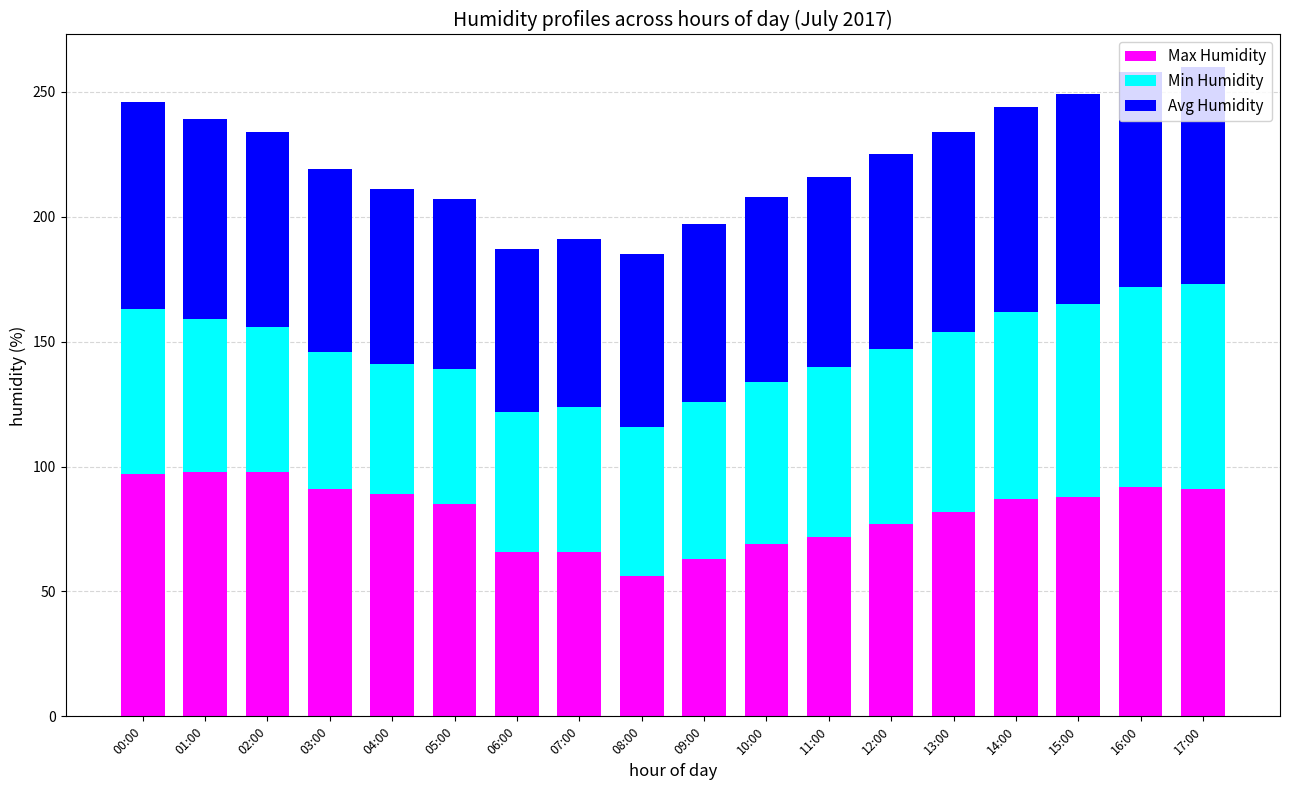

What is the average value of the Max Humidity series?

82